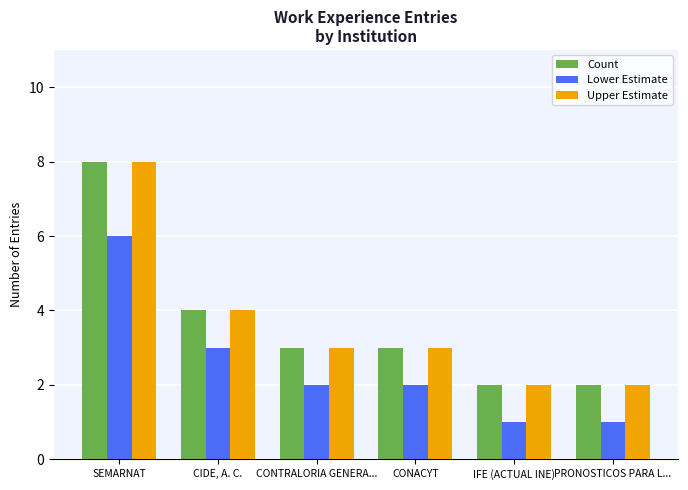

Reading left to right, what are all the values shown in this chart?

Count: SEMARNAT=8	CIDE, A. C.=4	CONTRALORIA GENERA...=3	CONACYT=3	IFE (ACTUAL INE)=2	PRONOSTICOS PARA L...=2
Lower Estimate: SEMARNAT=6	CIDE, A. C.=3	CONTRALORIA GENERA...=2	CONACYT=2	IFE (ACTUAL INE)=1	PRONOSTICOS PARA L...=1
Upper Estimate: SEMARNAT=8	CIDE, A. C.=4	CONTRALORIA GENERA...=3	CONACYT=3	IFE (ACTUAL INE)=2	PRONOSTICOS PARA L...=2